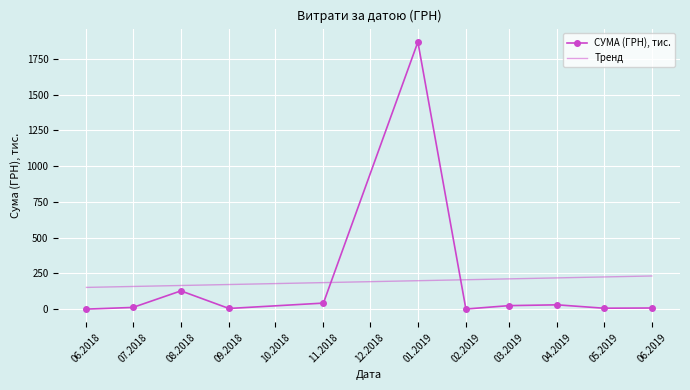

At which label does Тренд first exceed 199?

01.2019